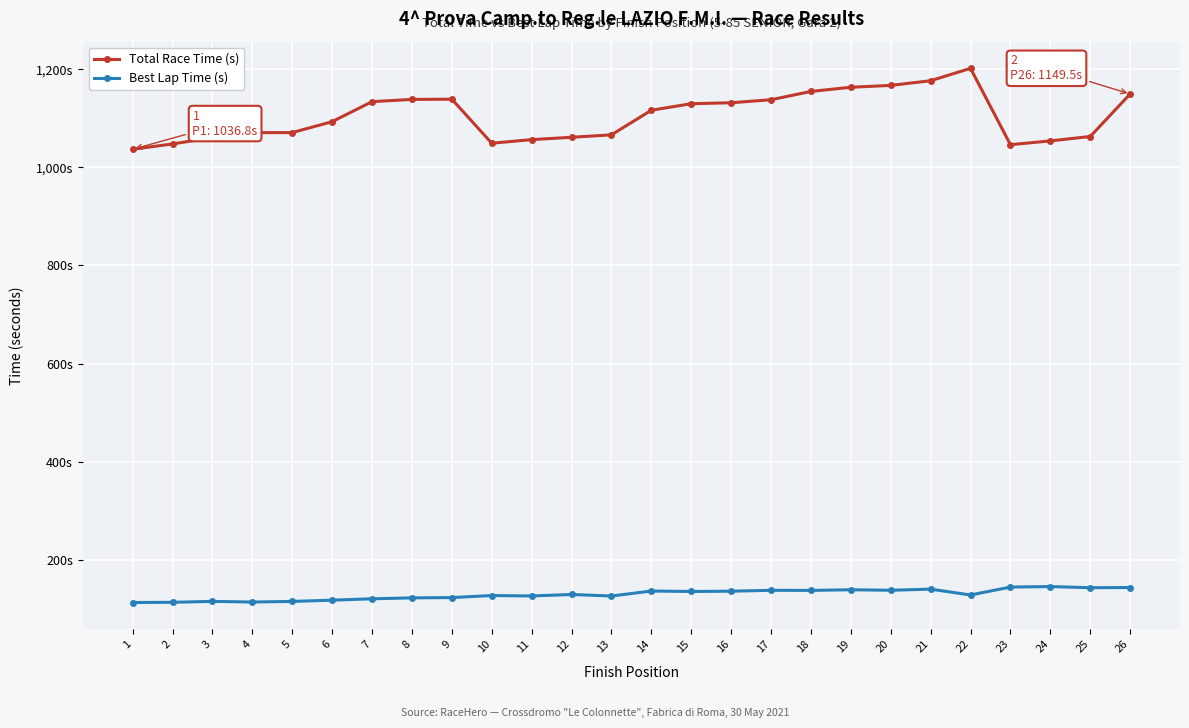

Is the value of Best Lap Time (s) at 26 greater than the value of Total Race Time (s) at 11?

No